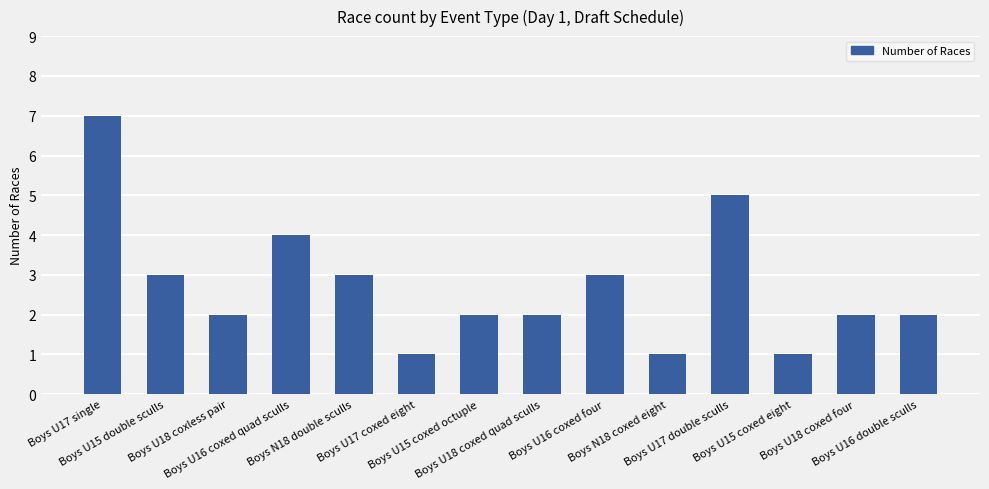

What is the label of the 11th bar from the left?

Boys U17 double sculls